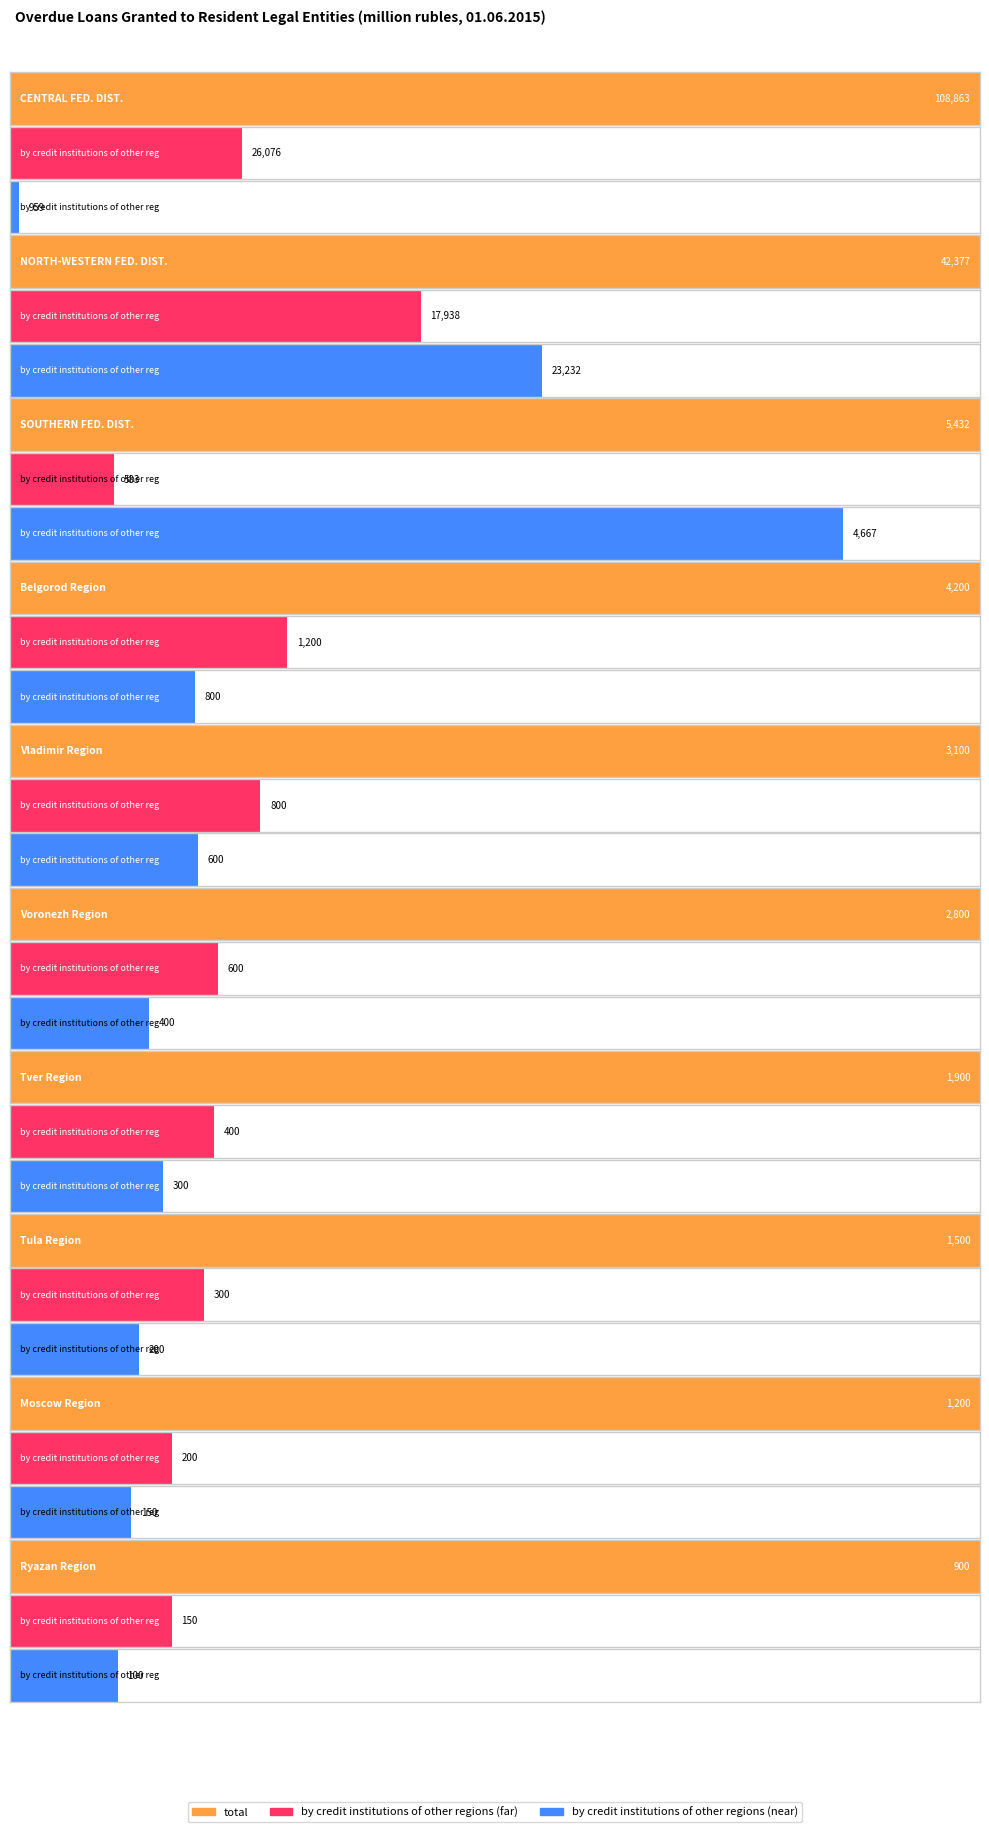

Which series has the widest spread of values?

total